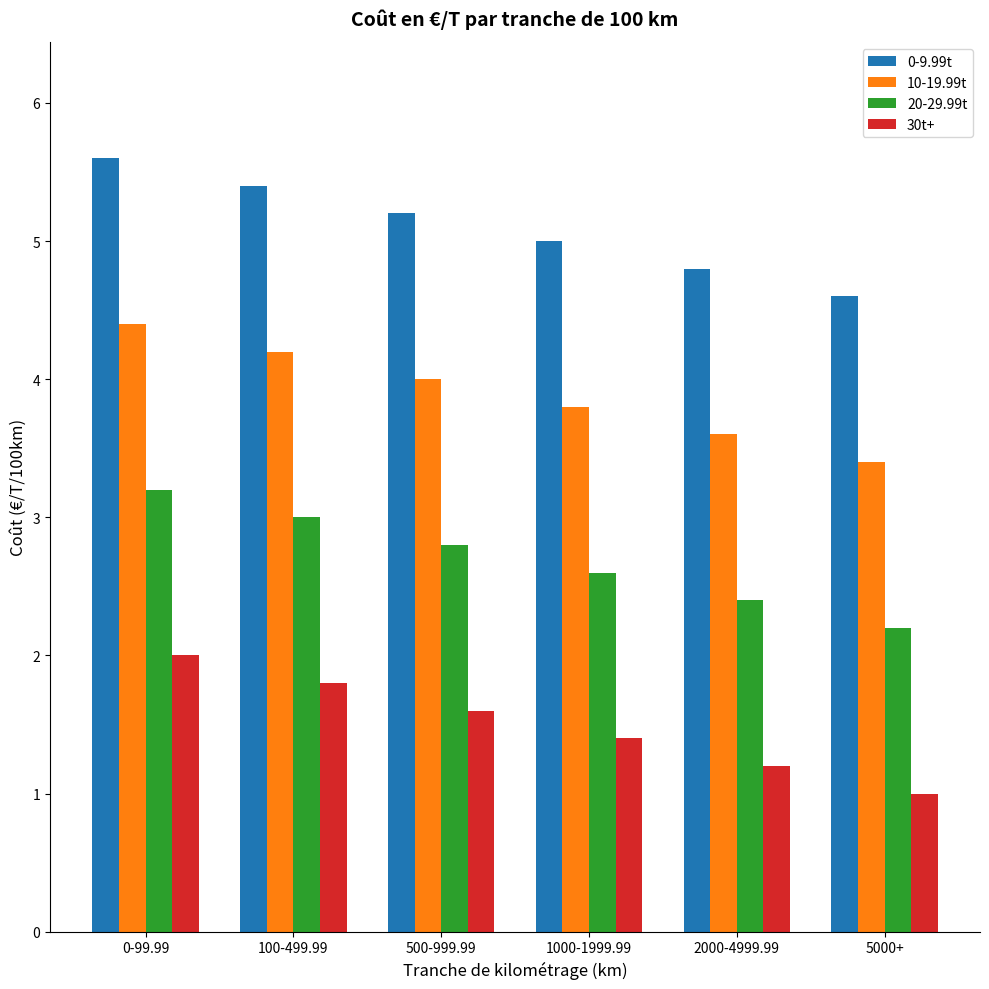

What is the spread (max minus min) of values at 100-499.99?

3.6